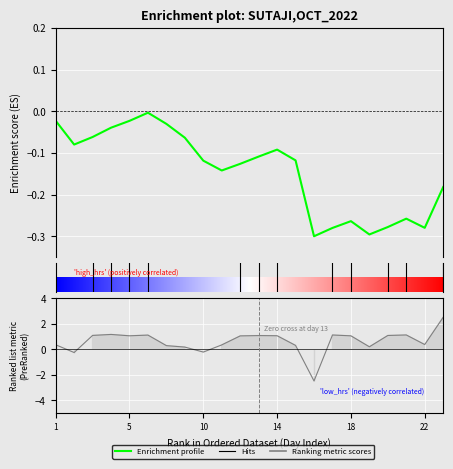

Is this an area chart (filled region under the line)?

No